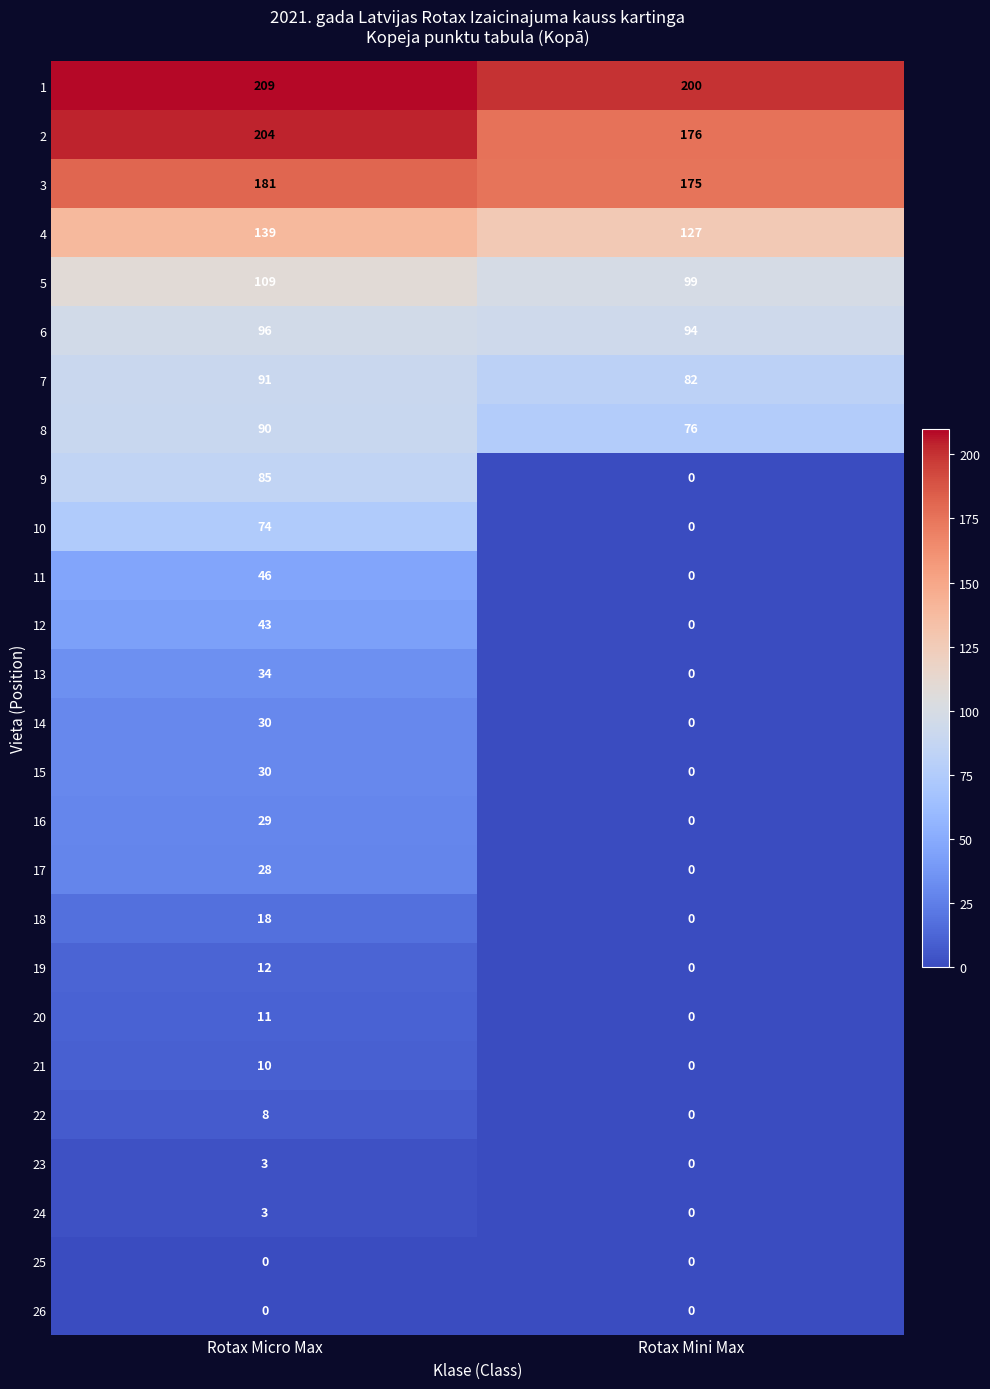

Which series has the largest range (max minus min)?

9